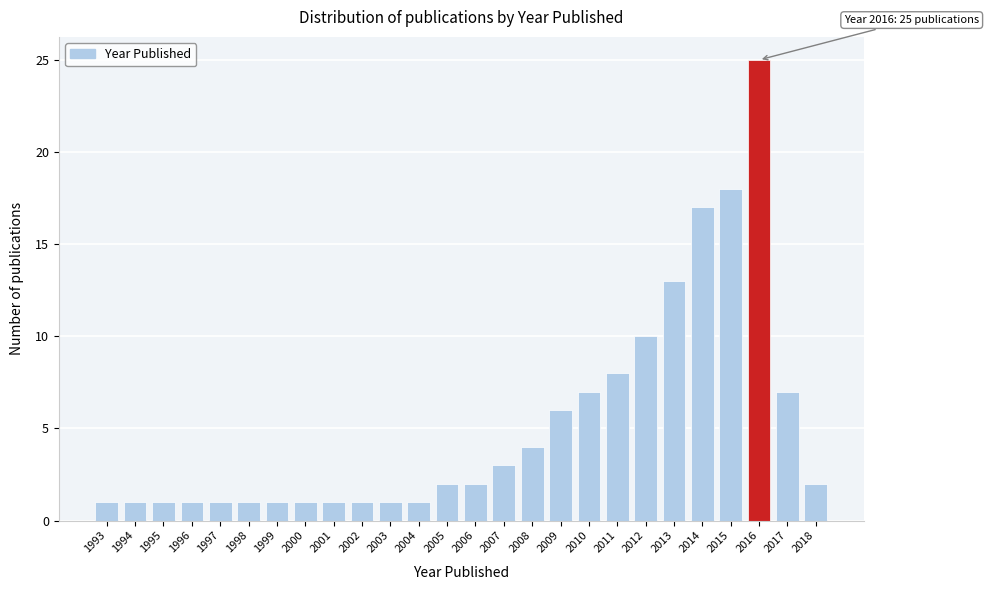

Reading left to right, what are all the values shown in this chart?

1	1	1	1	1	1	1	1	1	1	1	1	2	2	3	4	6	7	8	10	13	17	18	25	7	2